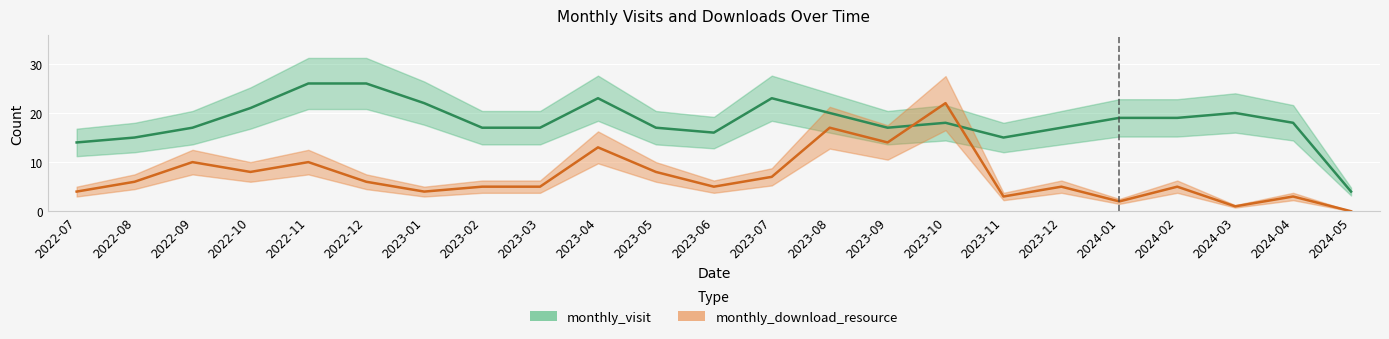

What is the difference between the monthly_visit values at 2023-01 and 2024-04?

4